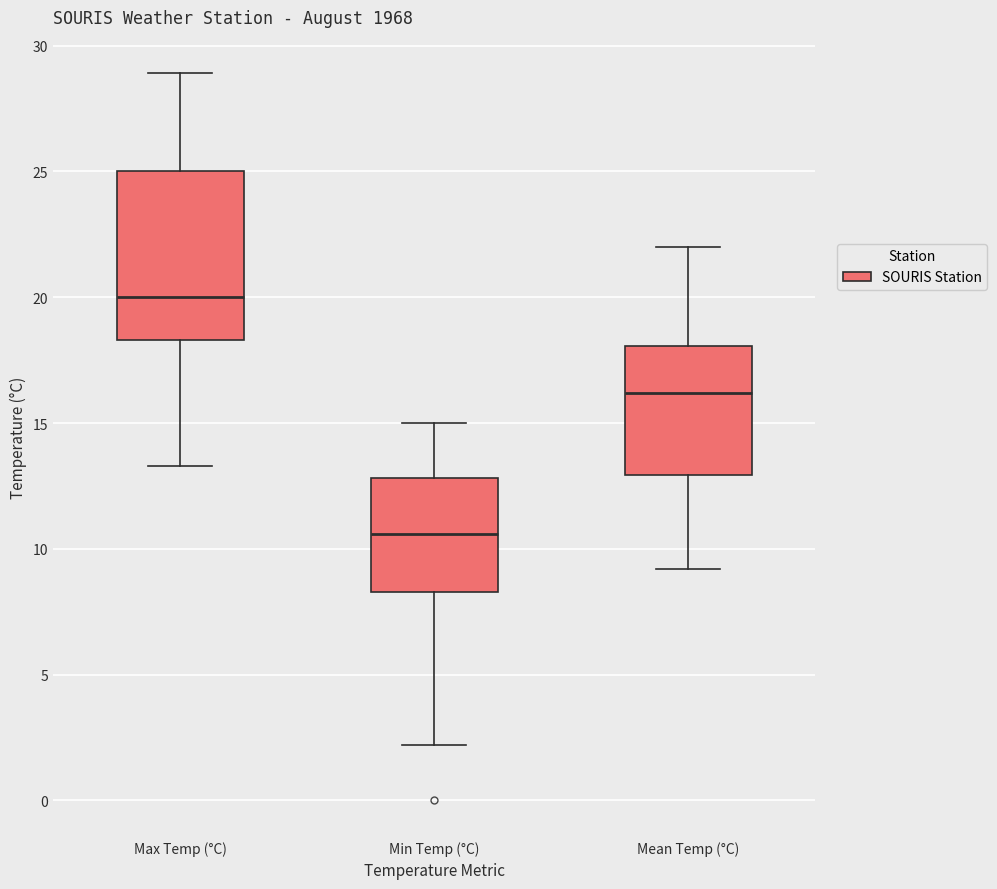

Which box's median line is the highest?

Max Temp (°C)